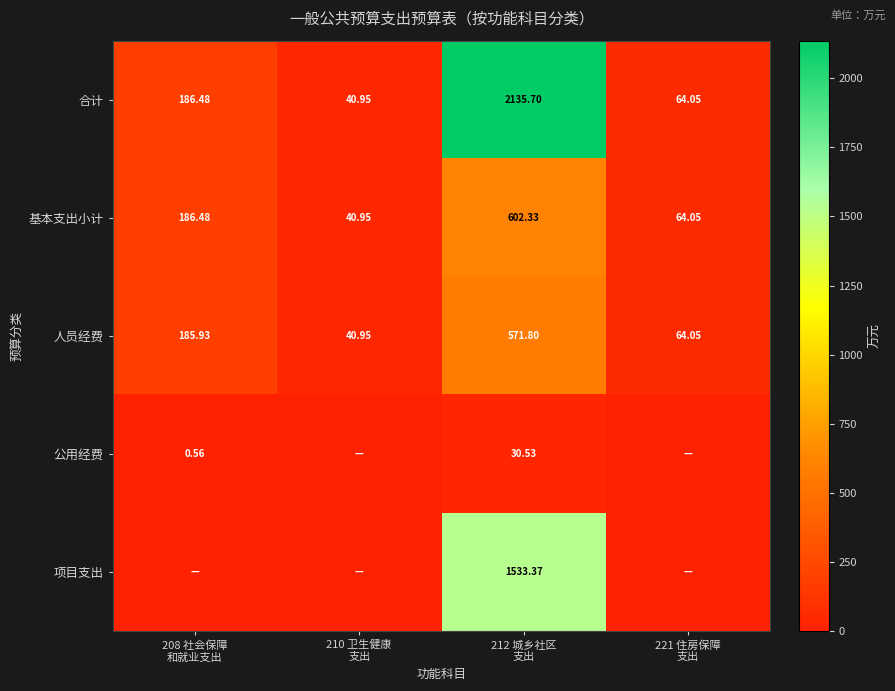

How many data points in 合计 are above 186?

2